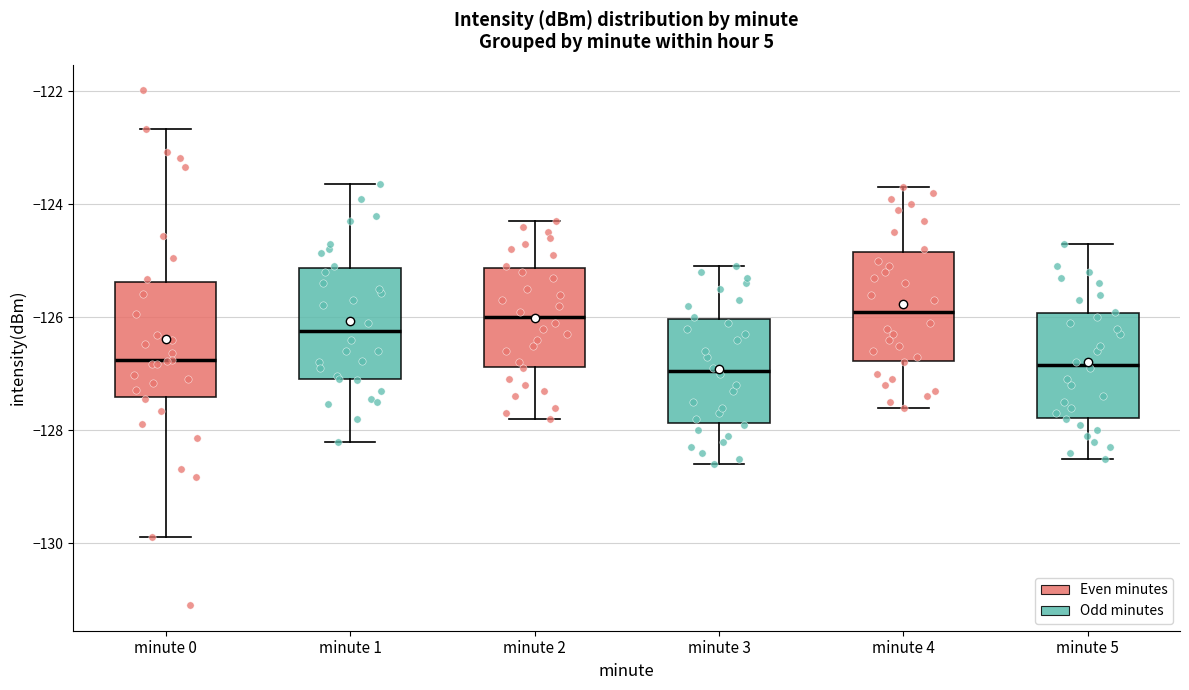

Where does the lower whisker of the box for minute 1 end on the y-axis? The values are not printed on the chart, so give them approximately, as read against the axis.

-128.2